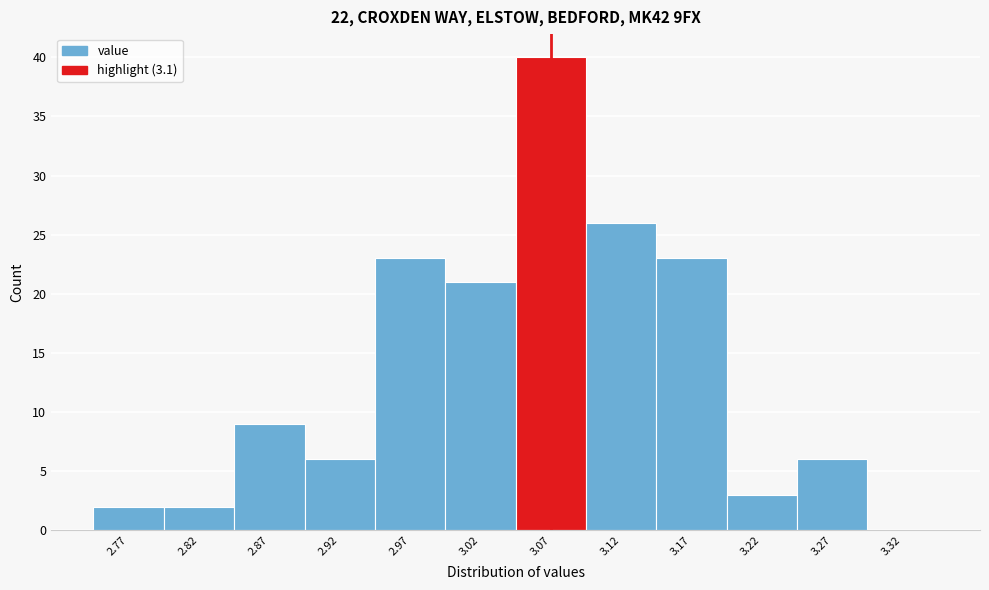

Reading left to right, extract all data points from this chart.

2.77=2	2.82=2	2.87=9	2.92=6	2.97=23	3.02=21	3.07=40	3.12=26	3.17=23	3.22=3	3.27=6	3.32=0